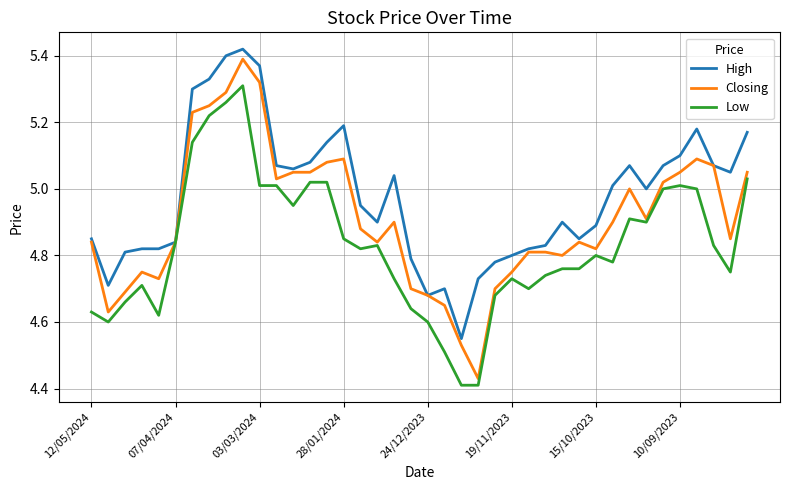

What are all the series names shown in the legend?

High, Closing, Low